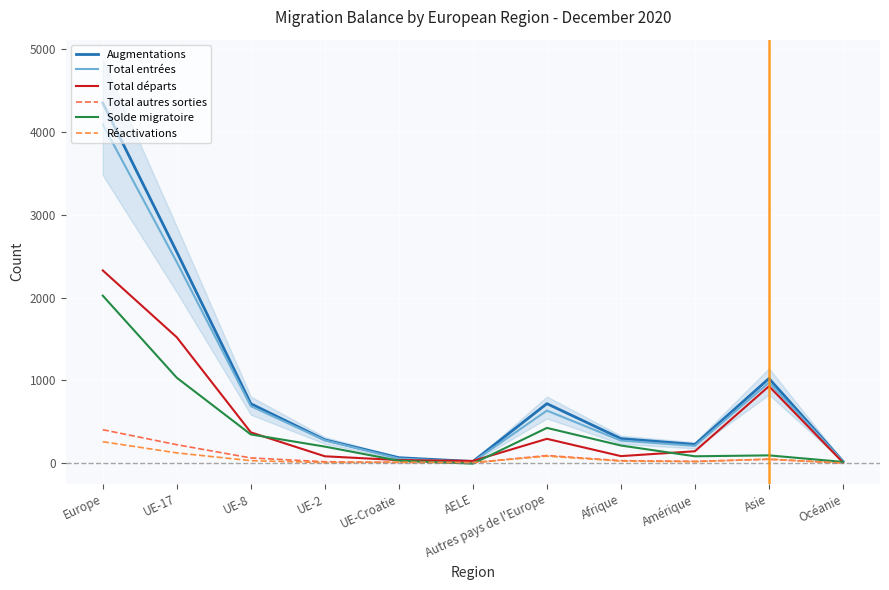

Does the chart display data point markers on the line(s)?

No